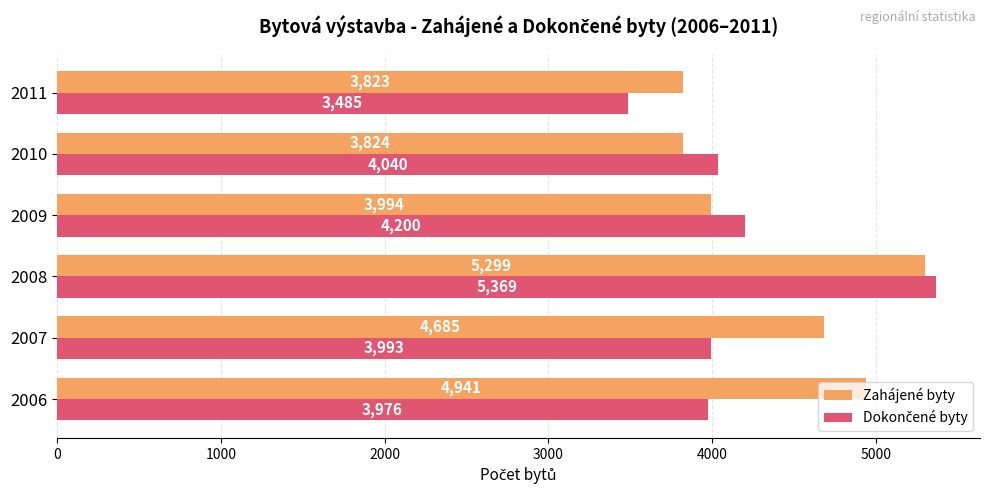

Between 2009 and 2010, which series saw the biggest shift?

Zahájené byty